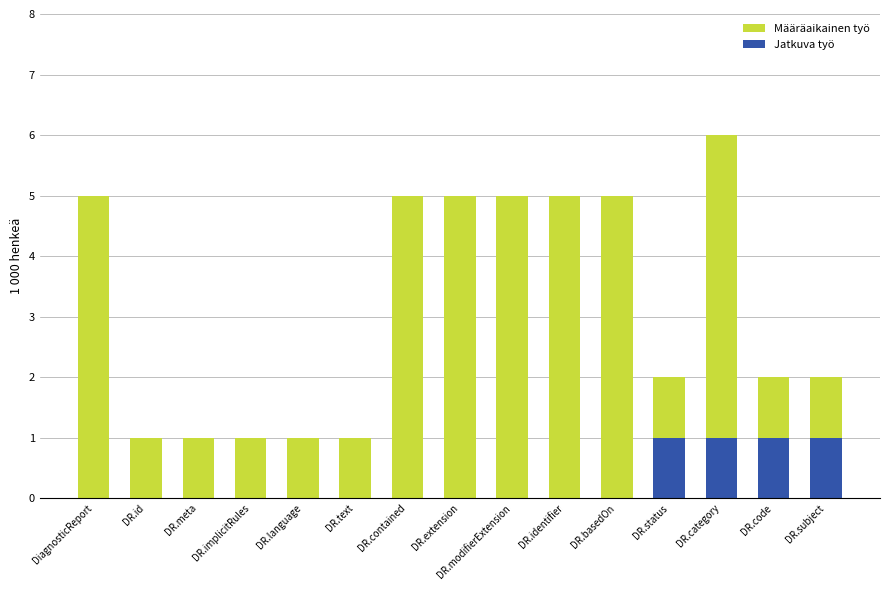

At which category is the sum across all series the highest?

DR.category